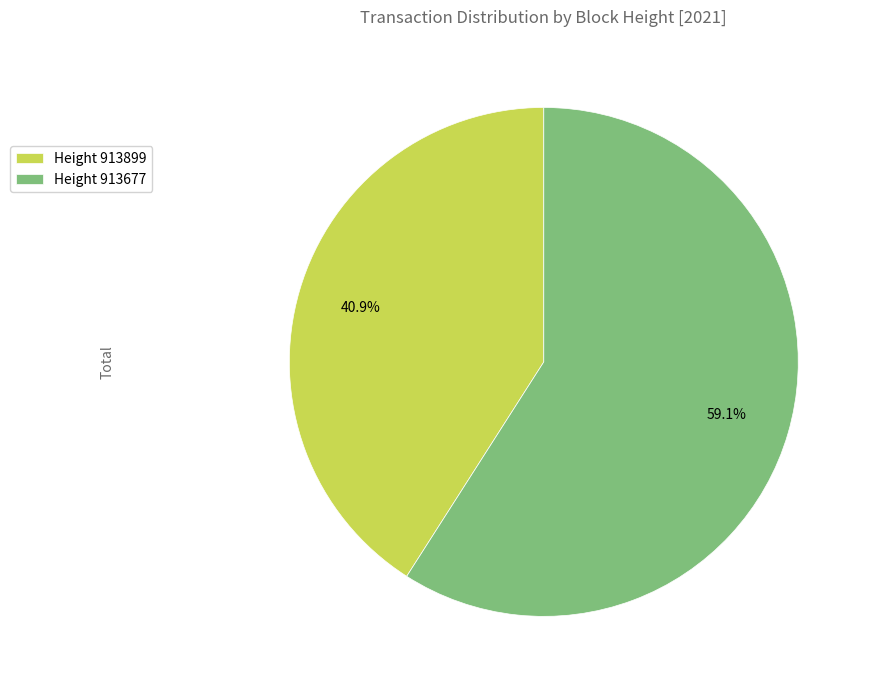

Rank the categories by value from highest to lowest.

Height 913677, Height 913899